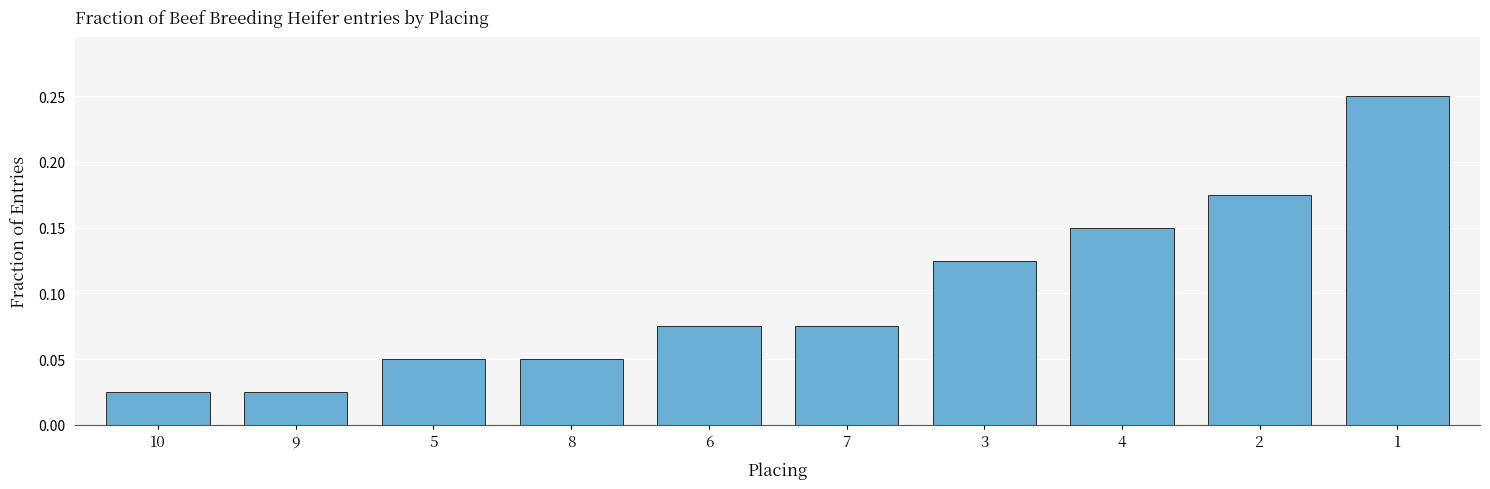

What is the label of the 7th bar from the right?

8